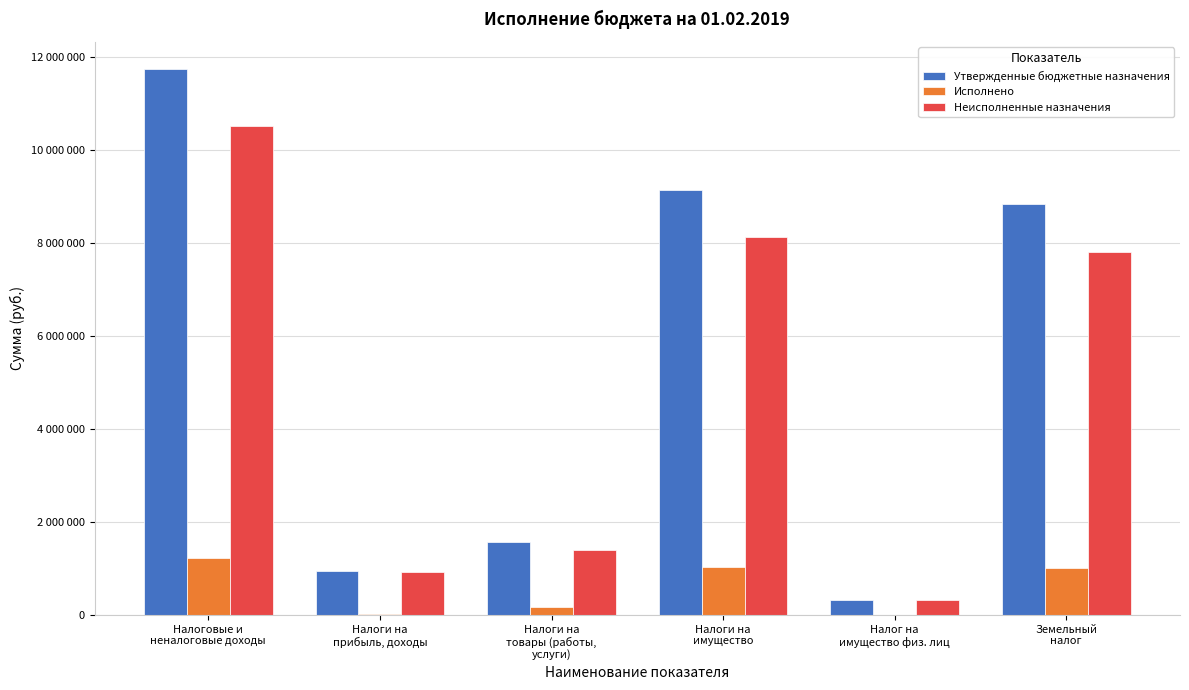

The value of Утвержденные бюджетные назначения at Налоги на
прибыль, доходы is 234481.2. True or false?

False